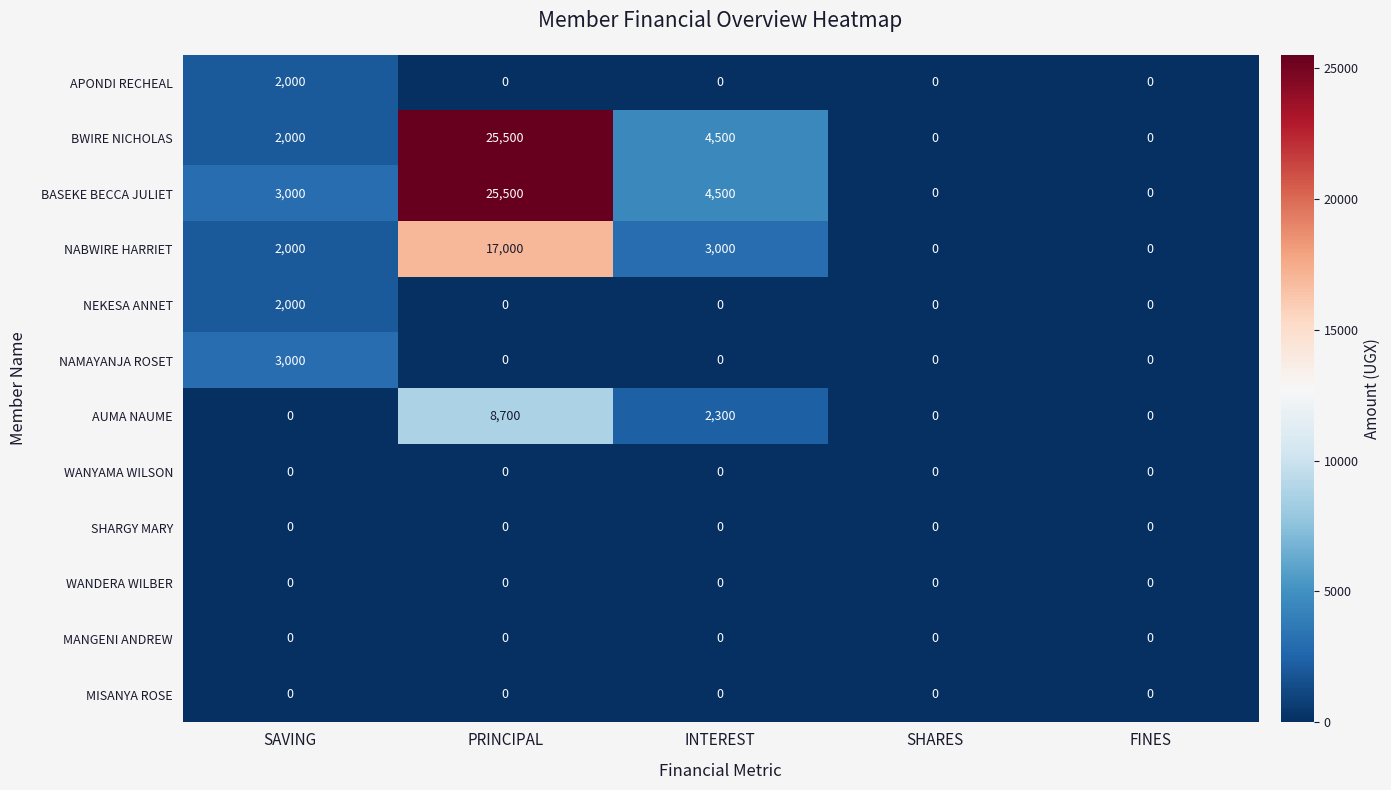

How many data points does each series have?

5